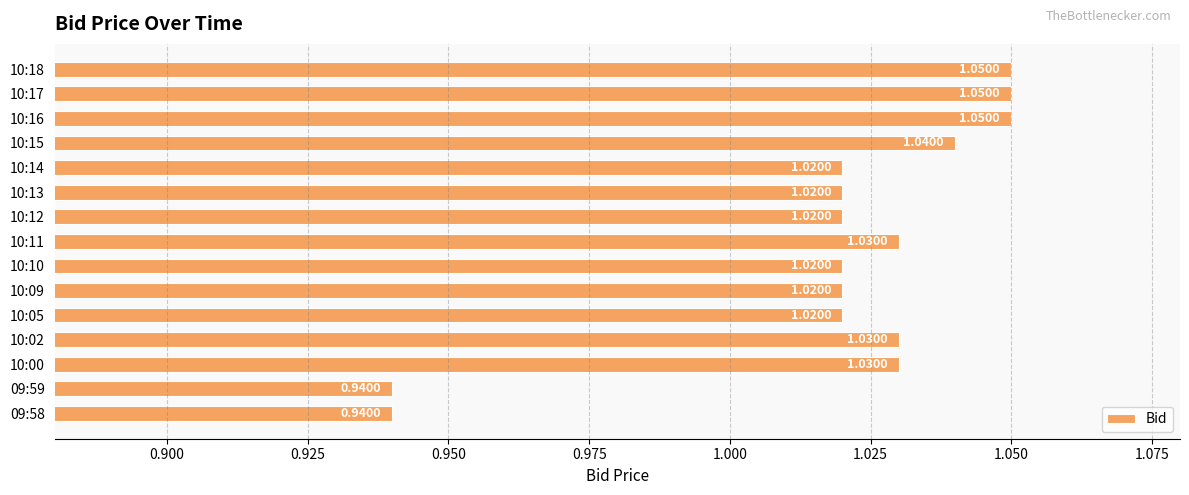

What is the sum of the values at 09:59 and 10:05?

2.0